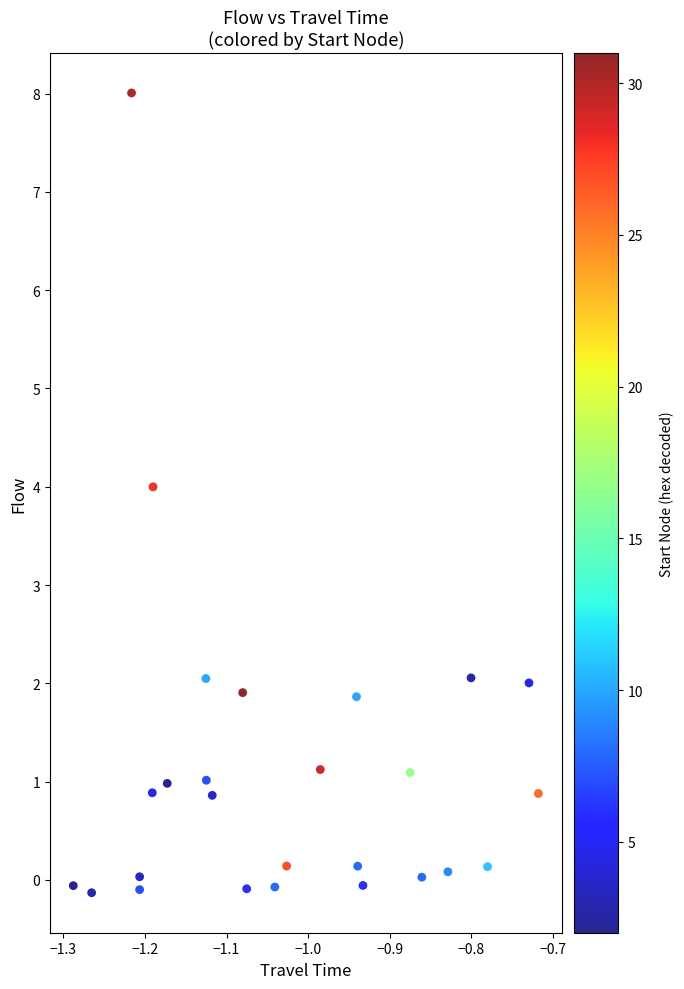

What is the range of Y values (max minus min)?

8.1